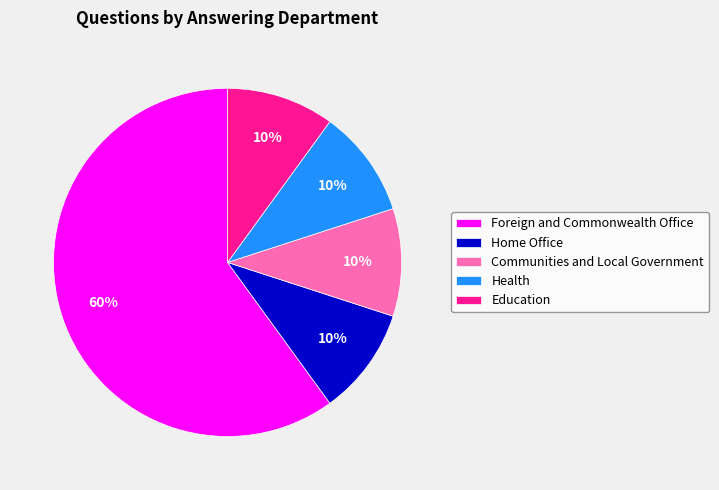

Is it true that Health is 10% of the pie?

True